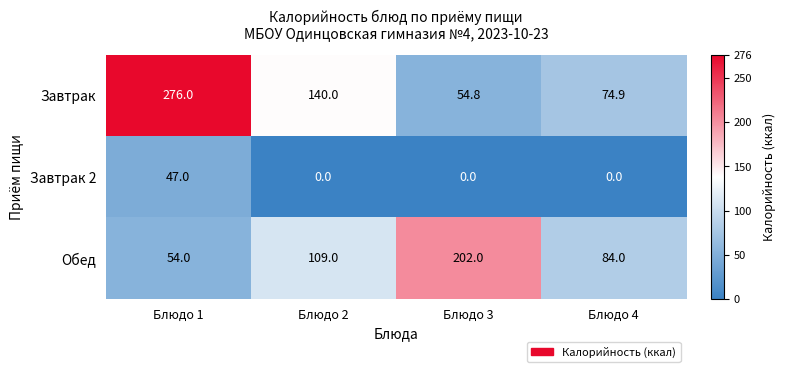

Count the number of categories in the chart.

4